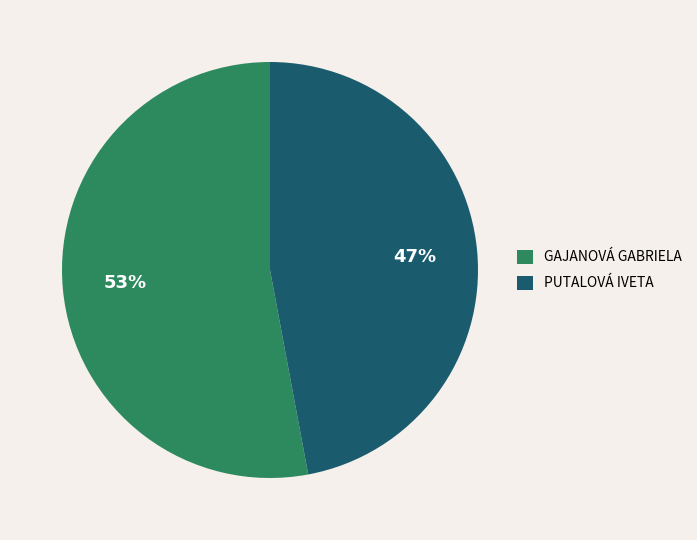

Is there any slice that represents more than half of the pie?

Yes